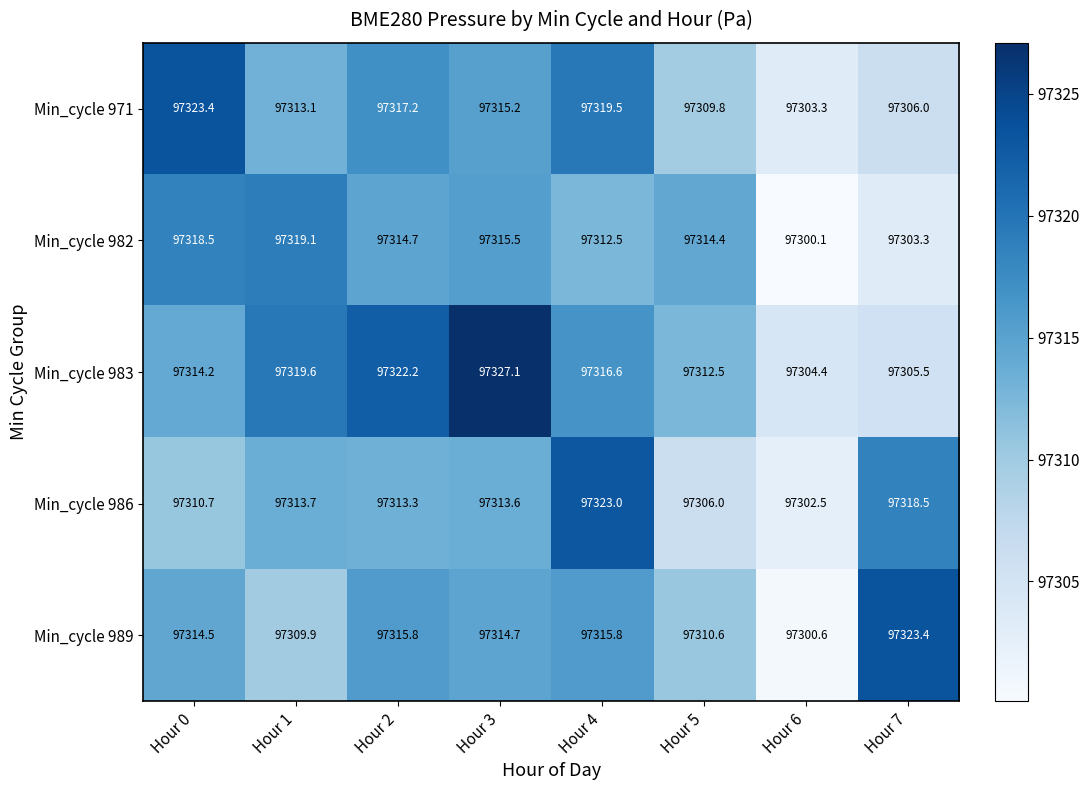

What is the difference between the maximum and minimum values in the Min_cycle 989 series?

22.8